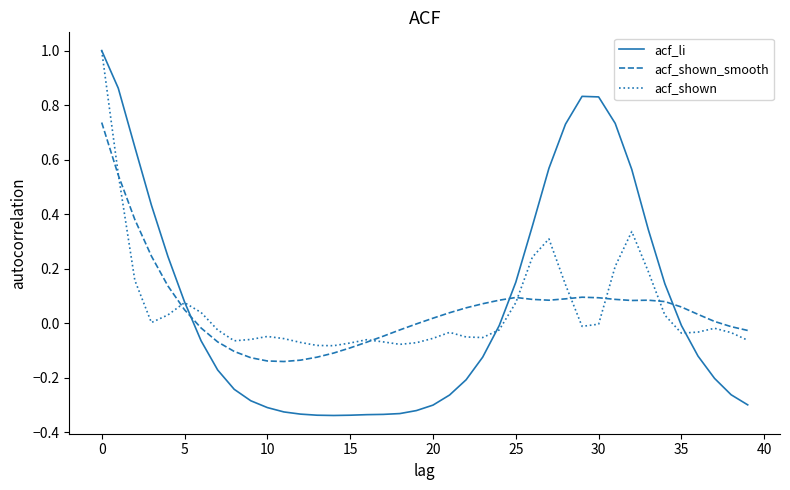

True or false: acf_li and acf_shown cross at least once.

True